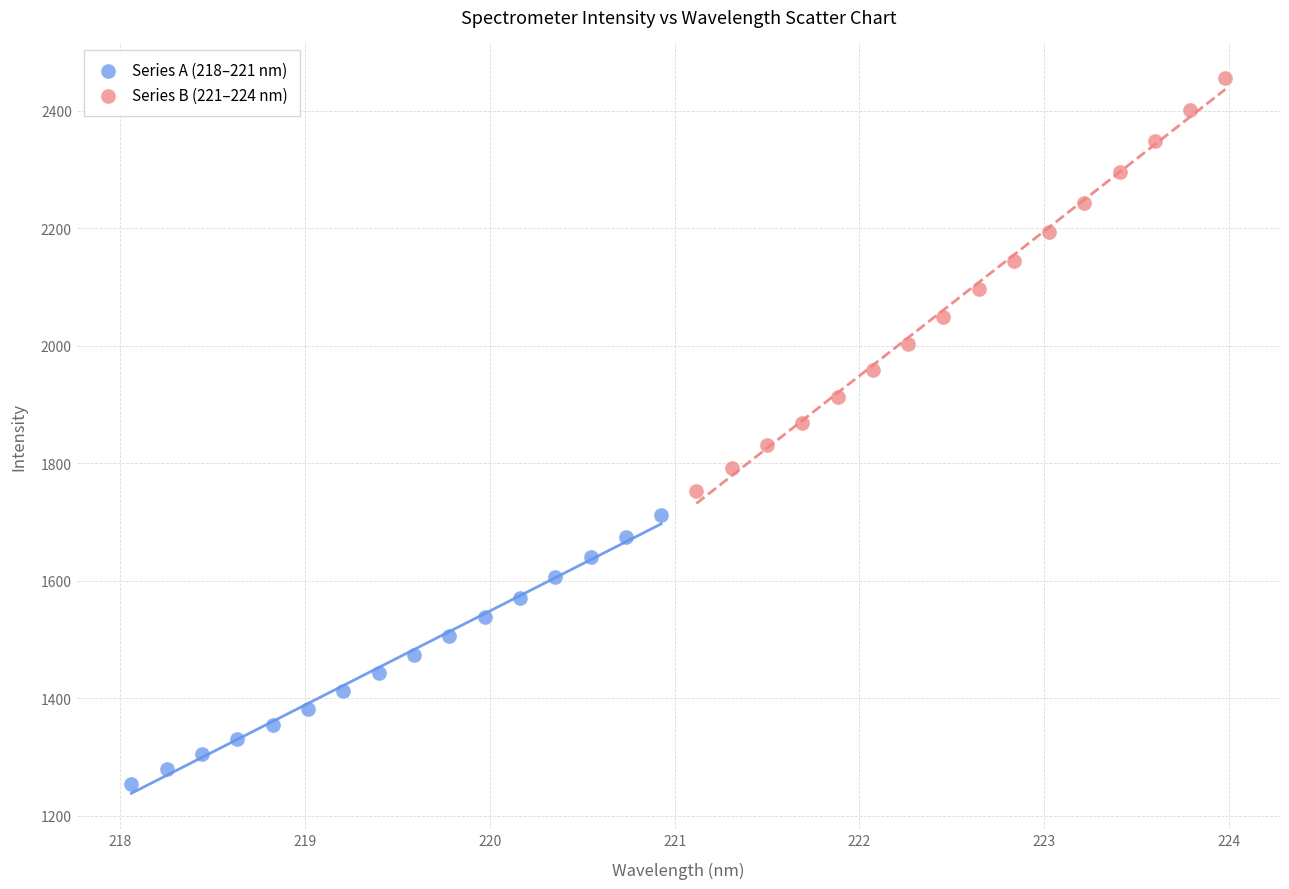

Which series reaches the minimum Y coordinate?

Series A (218–221 nm)